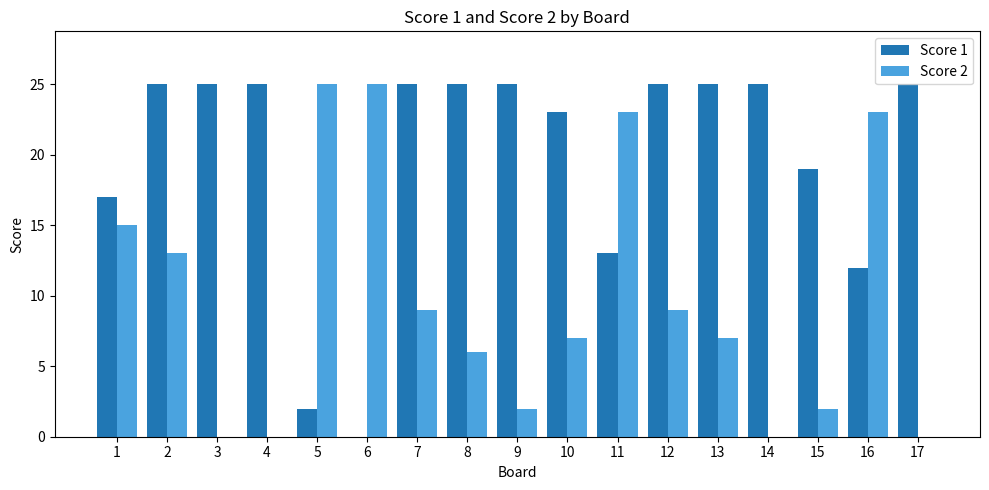

Does the chart contain stacked bars?

No